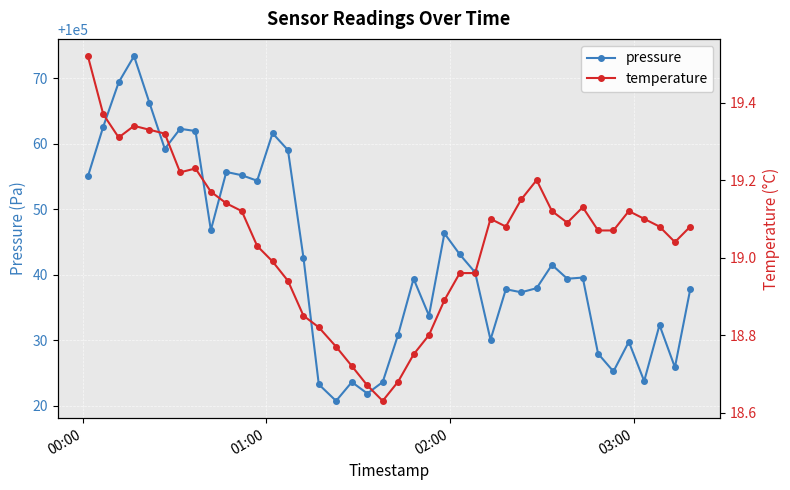

Reading right to left, what are all the values shown in this chart?

pressure: 100037.8	100025.9	100032.3	100023.8	100029.8	100025.2	100028.0	100039.6	100039.4	100041.5	100038.0	100037.3	100037.8	100030.1	100040.4	100043.1	100046.3	100033.8	100039.4	100030.9	100023.6	100021.9	100023.6	100020.8	100023.3	100042.6	100059.1	100061.6	100054.4	100055.2	100055.7	100046.8	100062.0	100062.3	100059.2	100066.3	100073.4	100069.4	100062.6	100055.0
temperature: 19.1	19.0	19.1	19.1	19.1	19.1	19.1	19.1	19.1	19.1	19.2	19.1	19.1	19.1	19.0	19.0	18.9	18.8	18.8	18.7	18.6	18.7	18.7	18.8	18.8	18.9	18.9	19.0	19.0	19.1	19.1	19.2	19.2	19.2	19.3	19.3	19.3	19.3	19.4	19.5